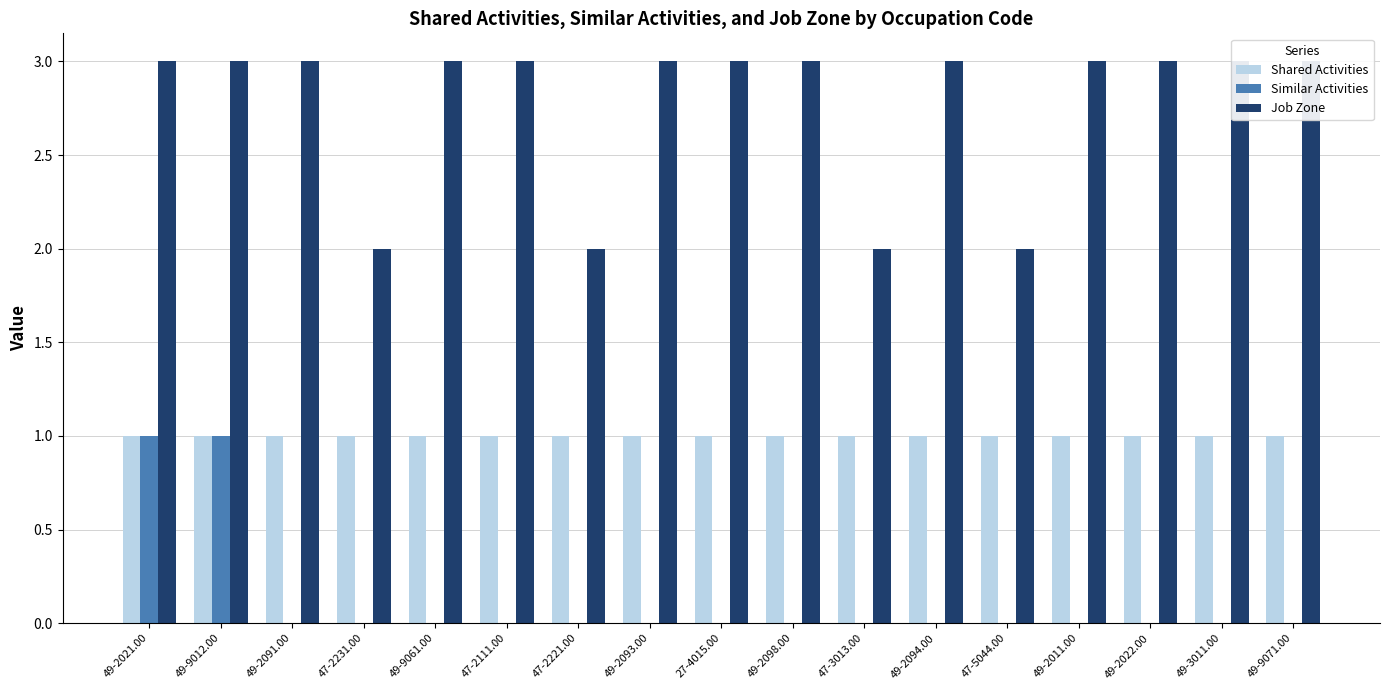

Rank the series at 49-3011.00 from highest to lowest value.

Job Zone, Shared Activities, Similar Activities